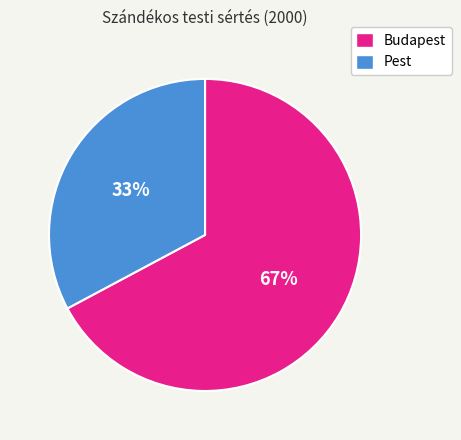

To the nearest percent, what is the difference between the Budapest and Pest slice percentages?

34%